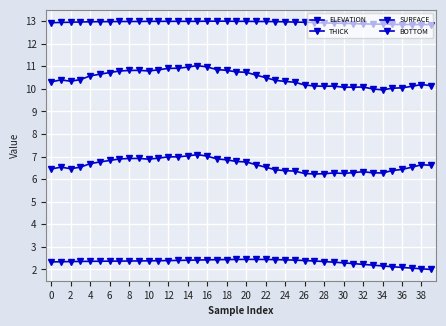

True or false: BOTTOM and THICK intersect in this chart.

False